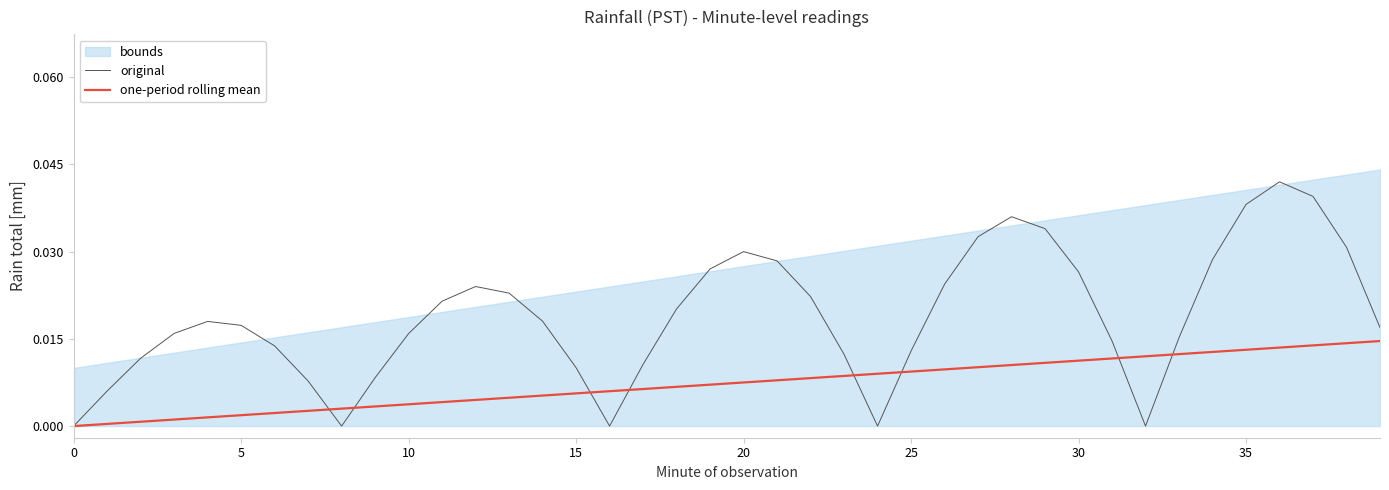

How many lines are shown in the chart?

2